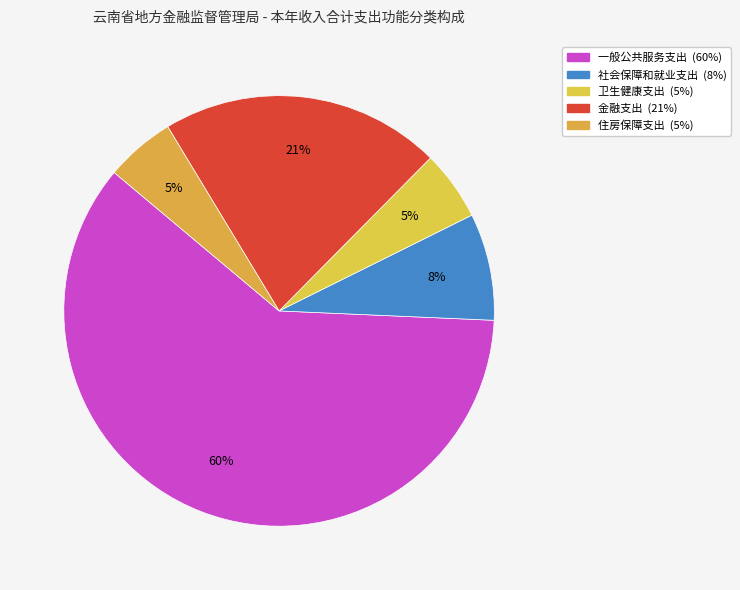

Rank the categories by value from highest to lowest.

一般公共服务支出, 金融支出, 社会保障和就业支出, 卫生健康支出, 住房保障支出